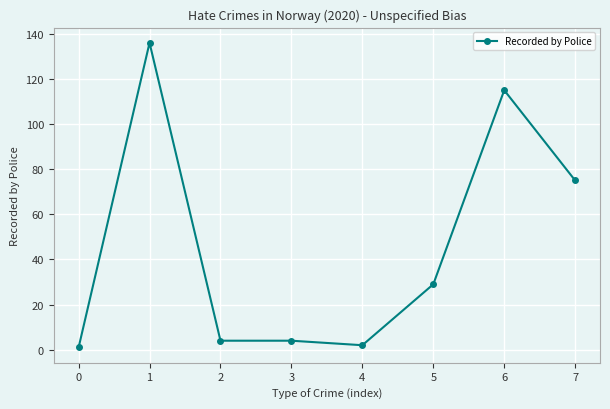

Reading left to right, what are all the values shown in this chart?

1	136	4	4	2	29	115	75